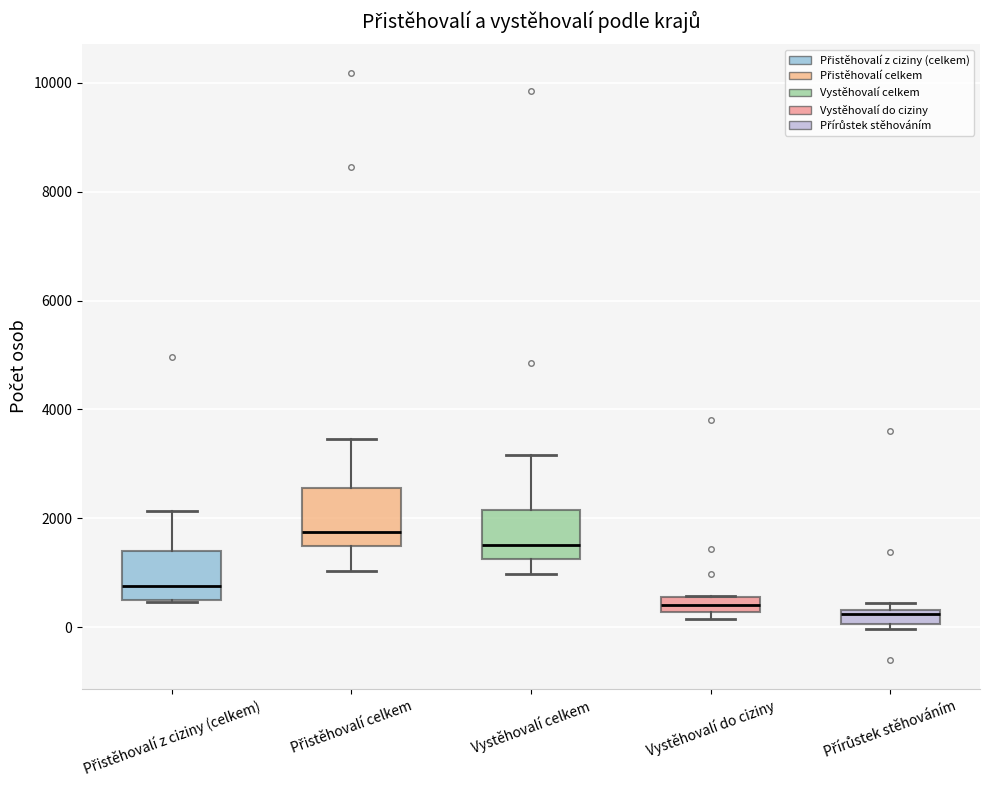

Where does the median line of the box for Vystěhovalí celkem sit on the y-axis? The values are not printed on the chart, so give them approximately, as read against the axis.

1600